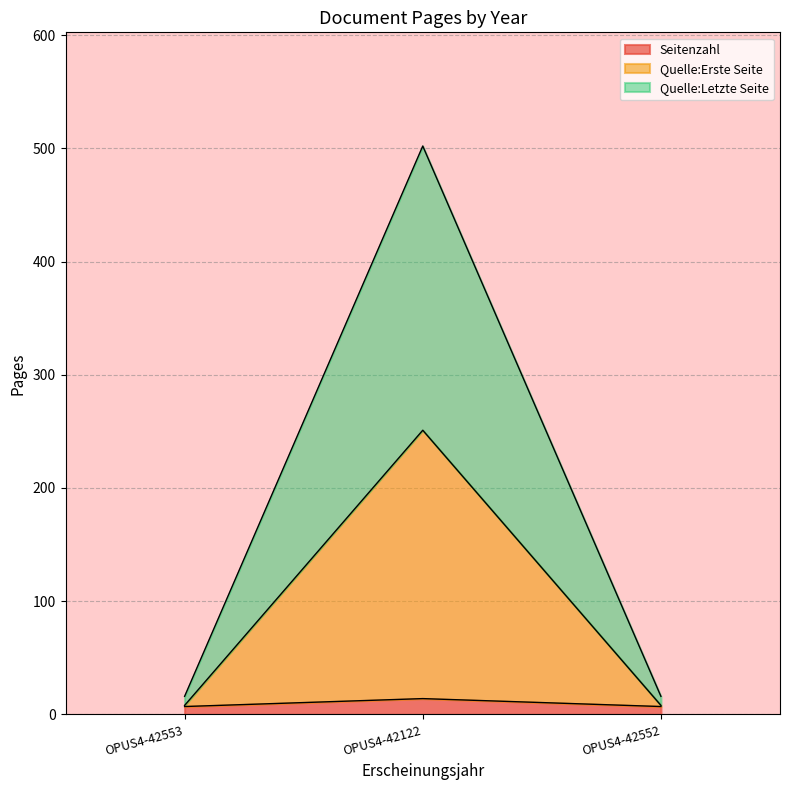

Which category has the highest value across all series?

OPUS4-42122